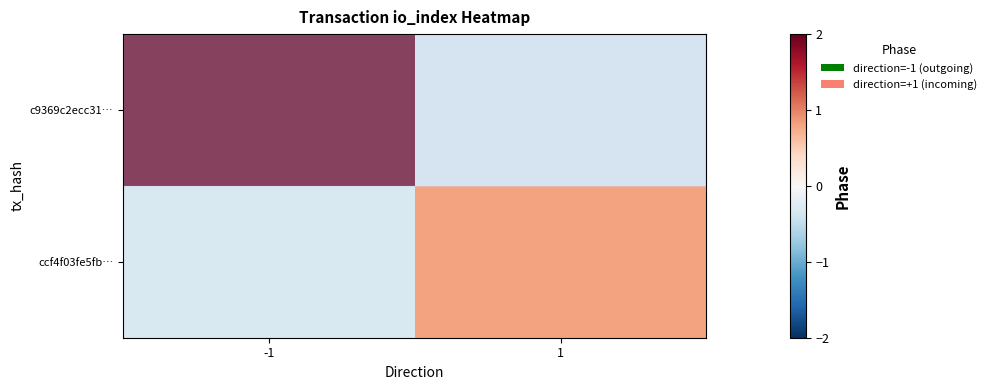

What is the spread (max minus min) of values at 1?

1.1